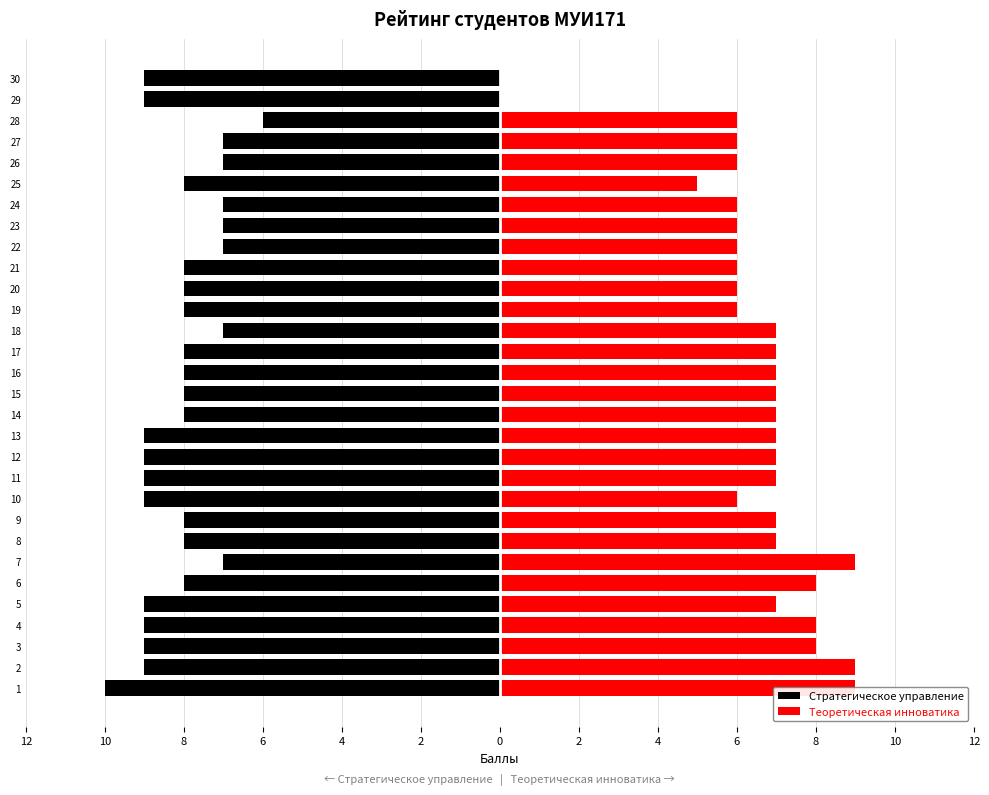

Does the chart contain stacked bars?

No